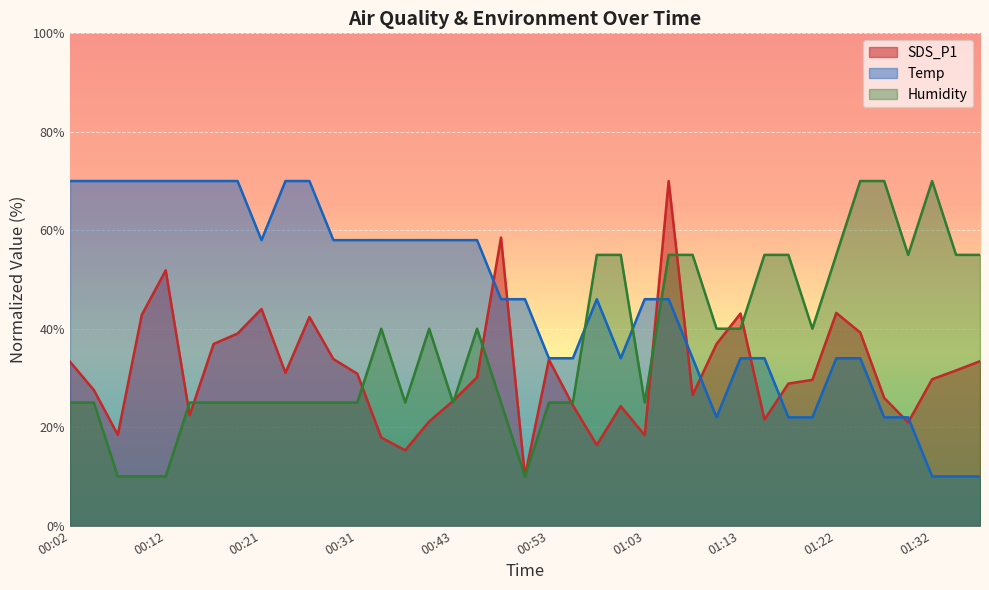

True or false: SDS_P1 and Humidity intersect in this chart.

True